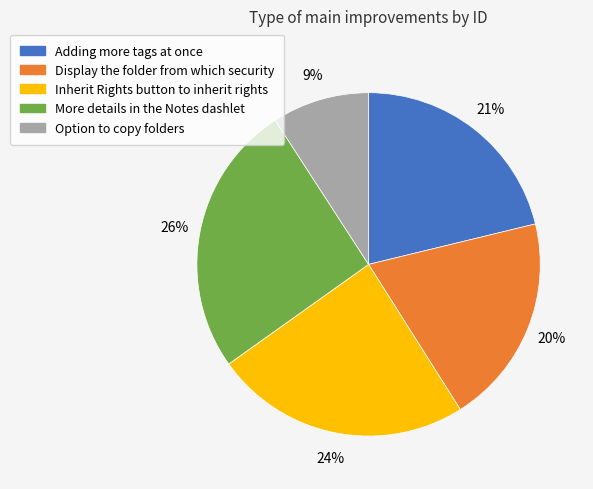

Approximately how many times larger is the value at Inherit Rights button to inherit rights compared to Display the folder from which security?

1.2